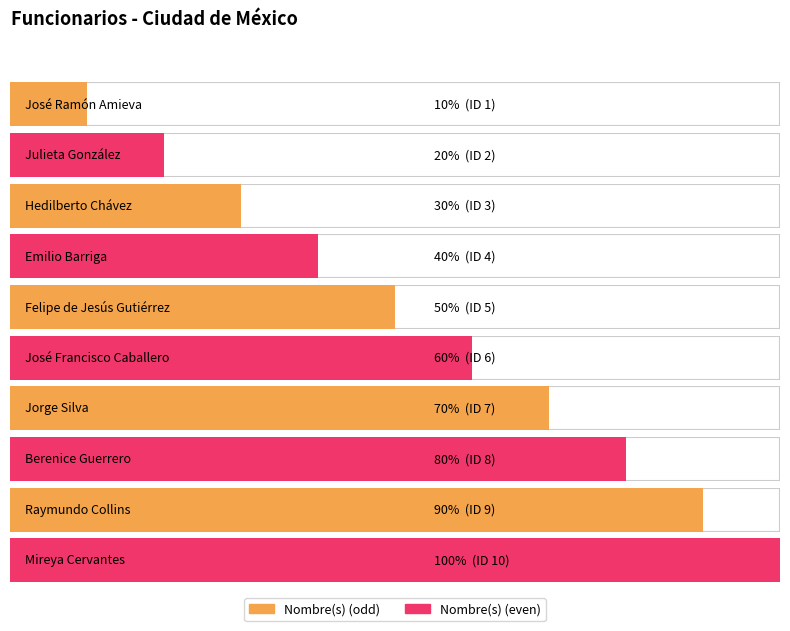

How many data points in Nombre(s) are less than 6?

5